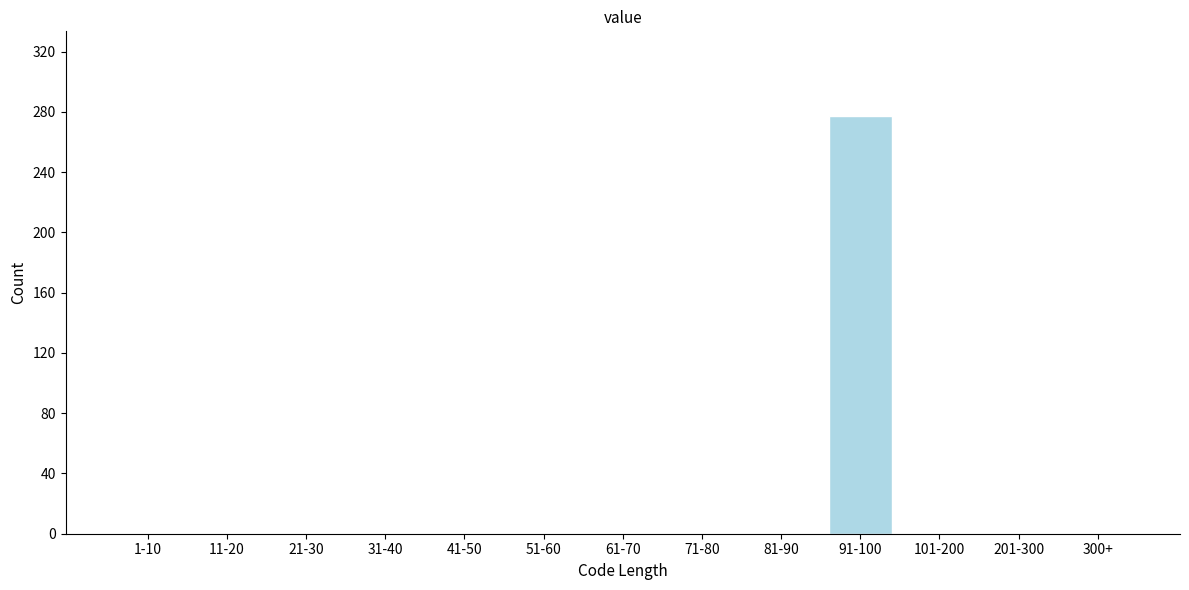

Reading right to left, what are all the values shown in this chart?

300+=0	201-300=0	101-200=0	91-100=277	81-90=0	71-80=0	61-70=0	51-60=0	41-50=0	31-40=0	21-30=0	11-20=0	1-10=0